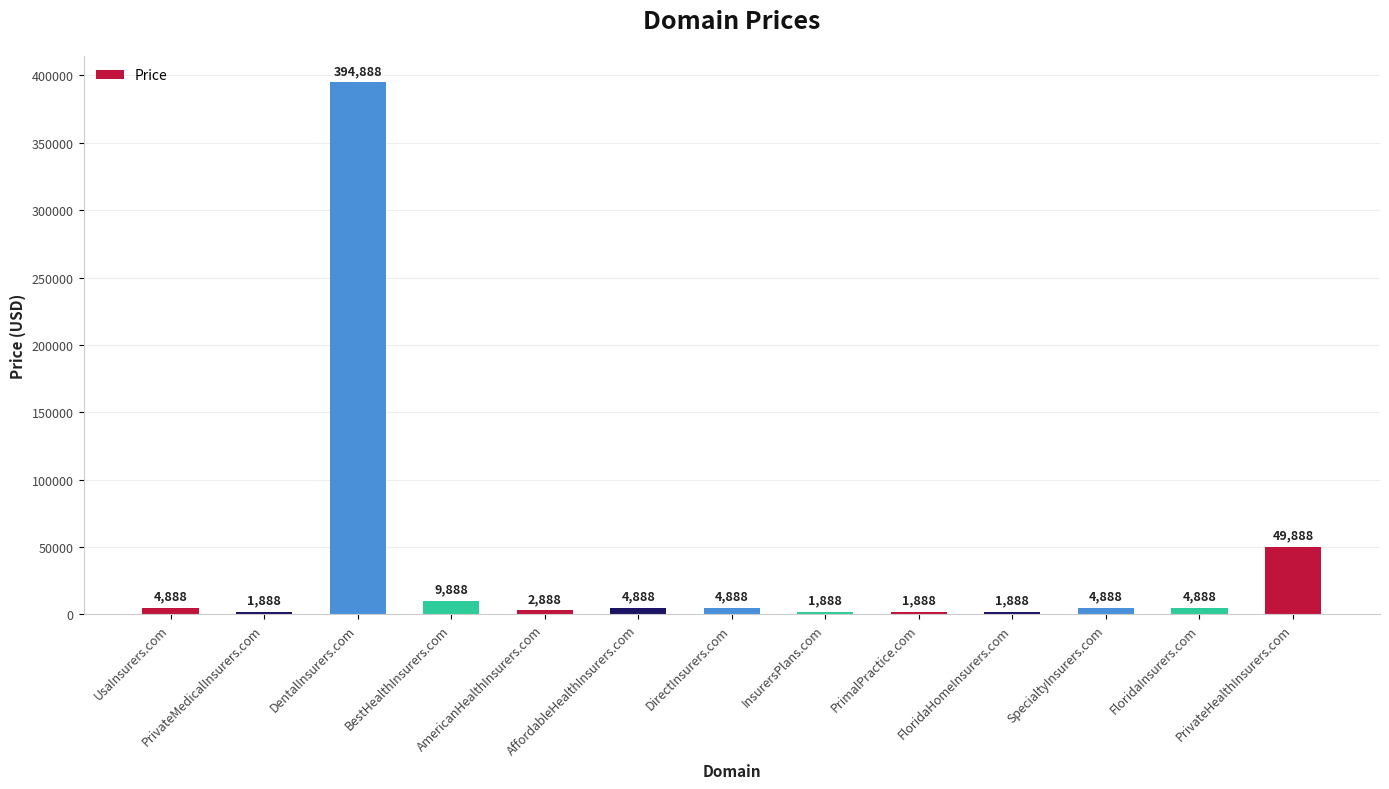

What is the sum of all values?

489544